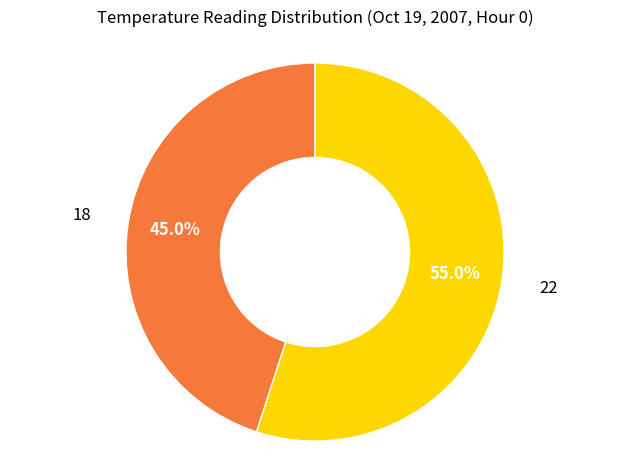

Does any single category account for the majority?

Yes